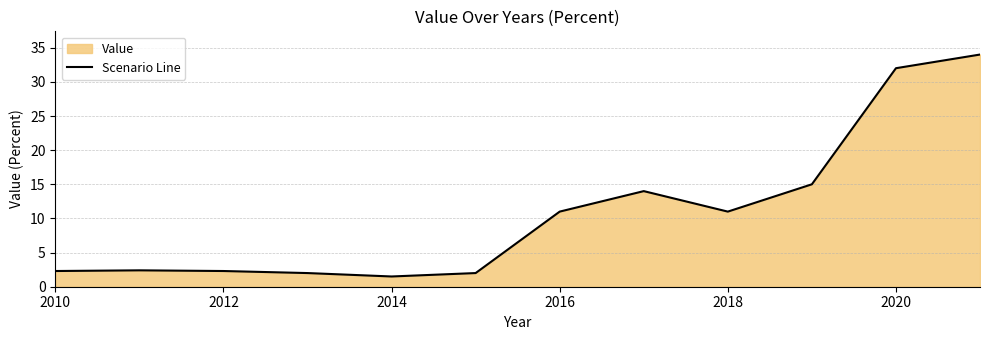

What is the difference between the maximum and minimum values?

32.5